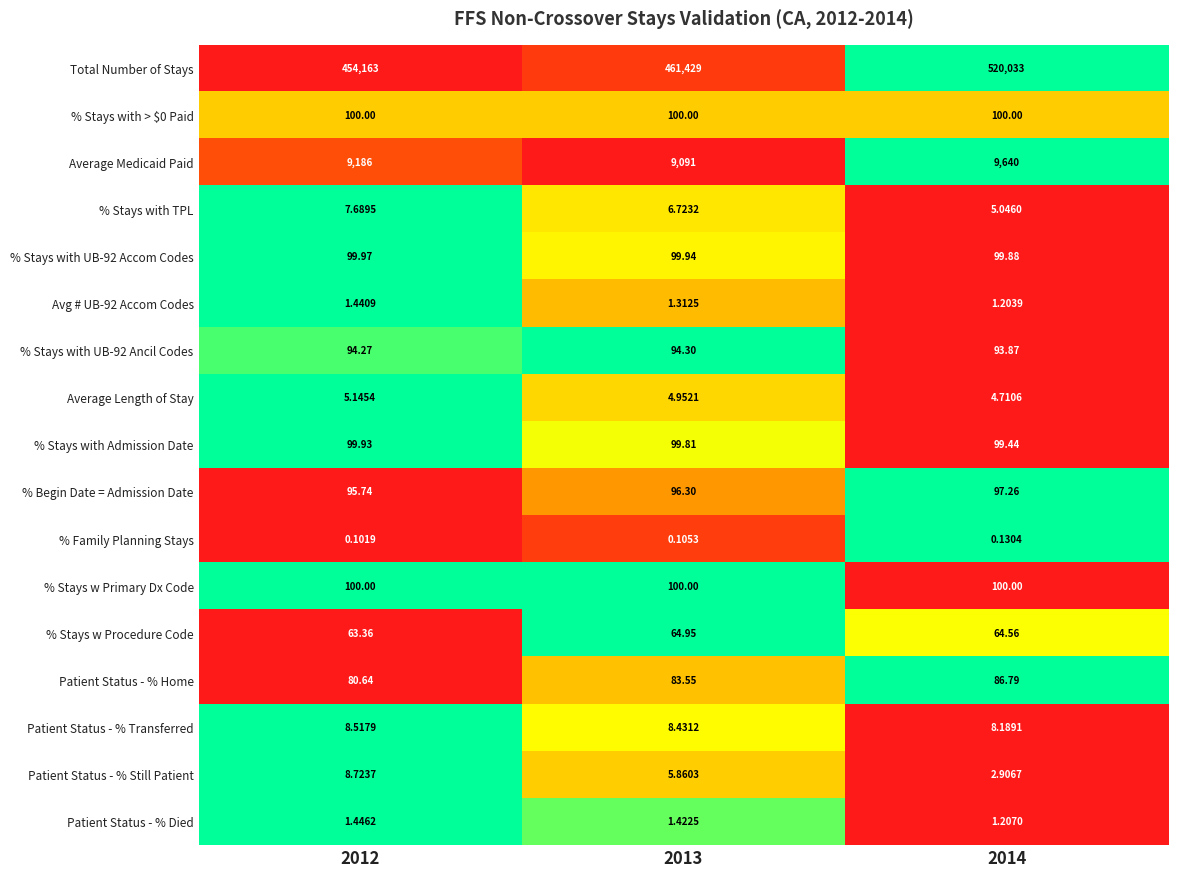

Which series has the largest range (max minus min)?

Total Number of Stays